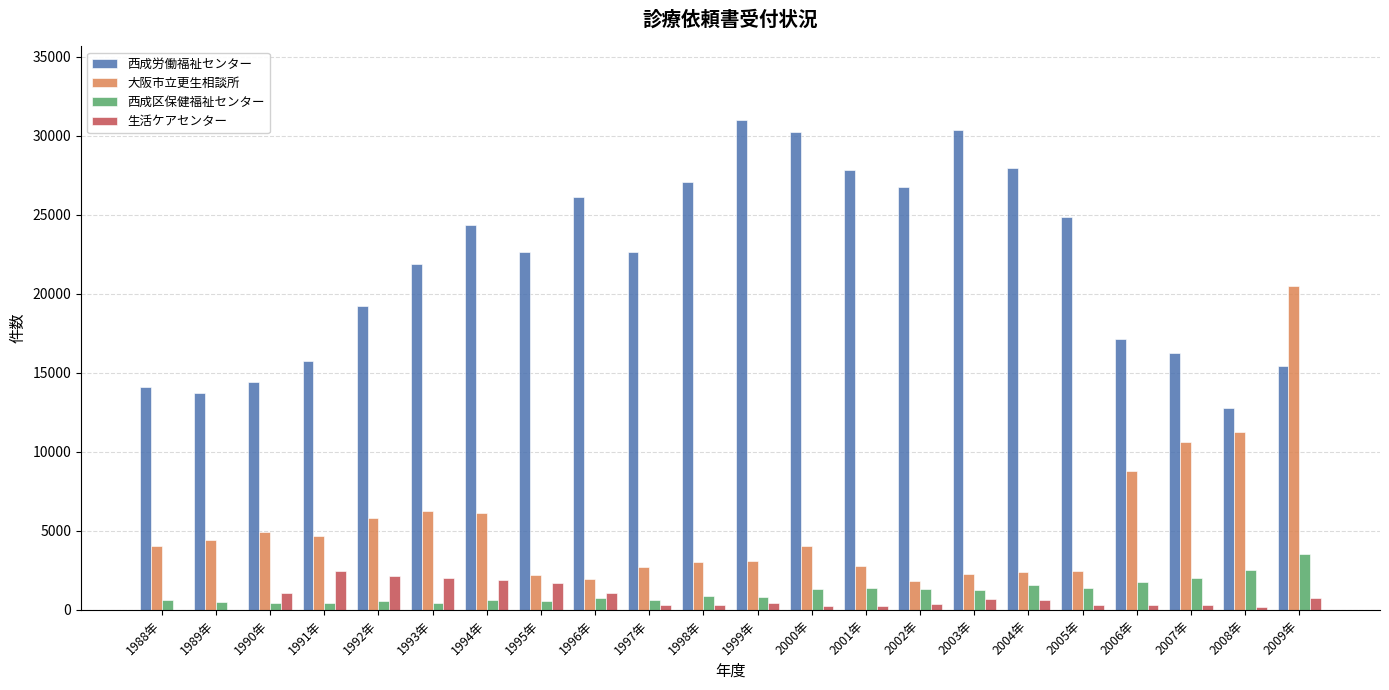

Which series has the largest total across all categories?

西成労働福祉センター